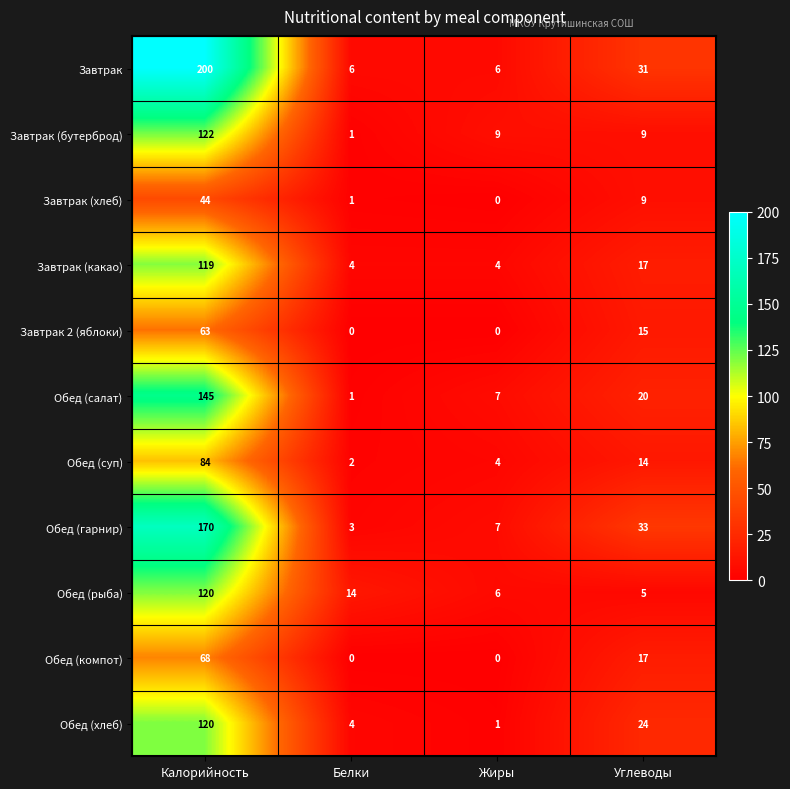

Count the number of categories in the chart.

4